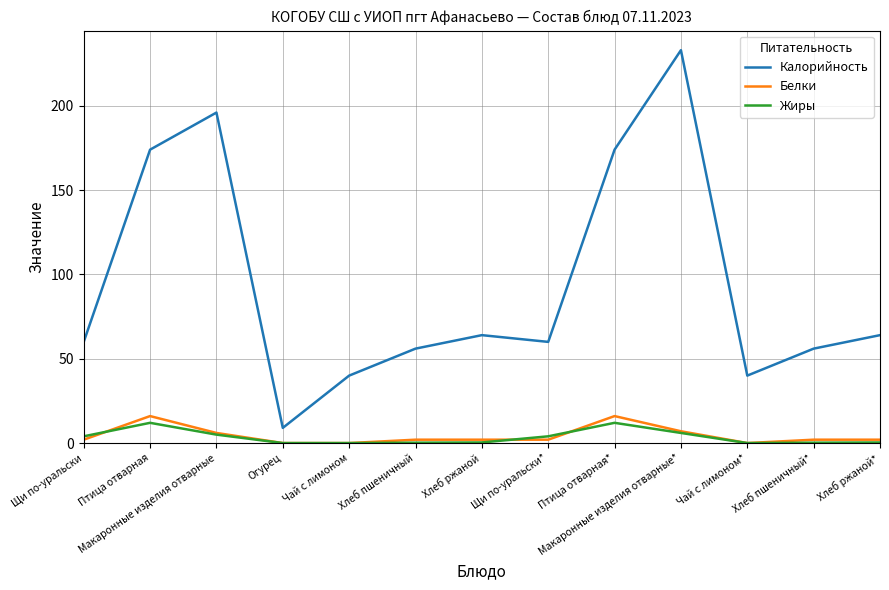

What is the average value of the Калорийность series?

94.3